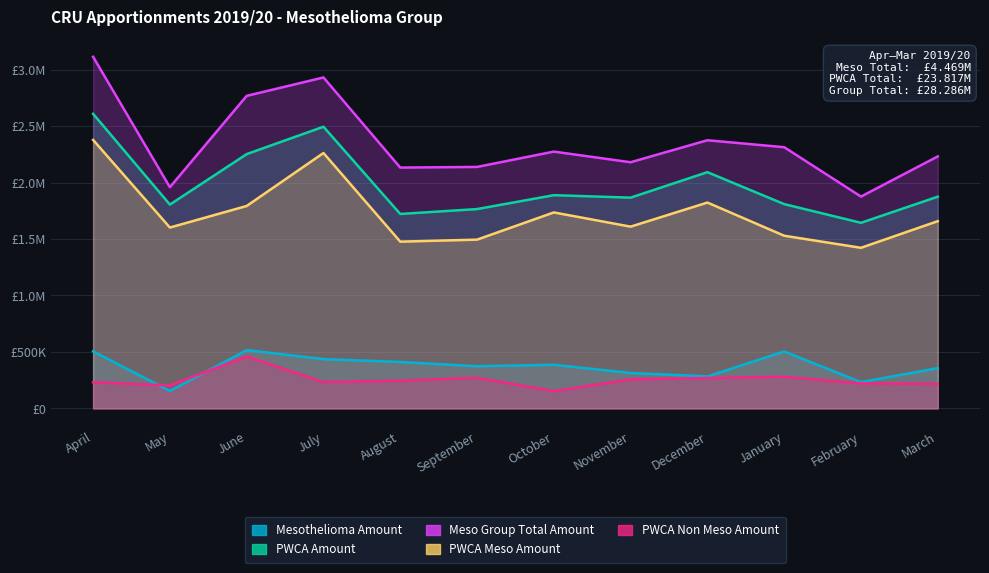

At which label does Meso Group Total Amount reach its minimum?

February